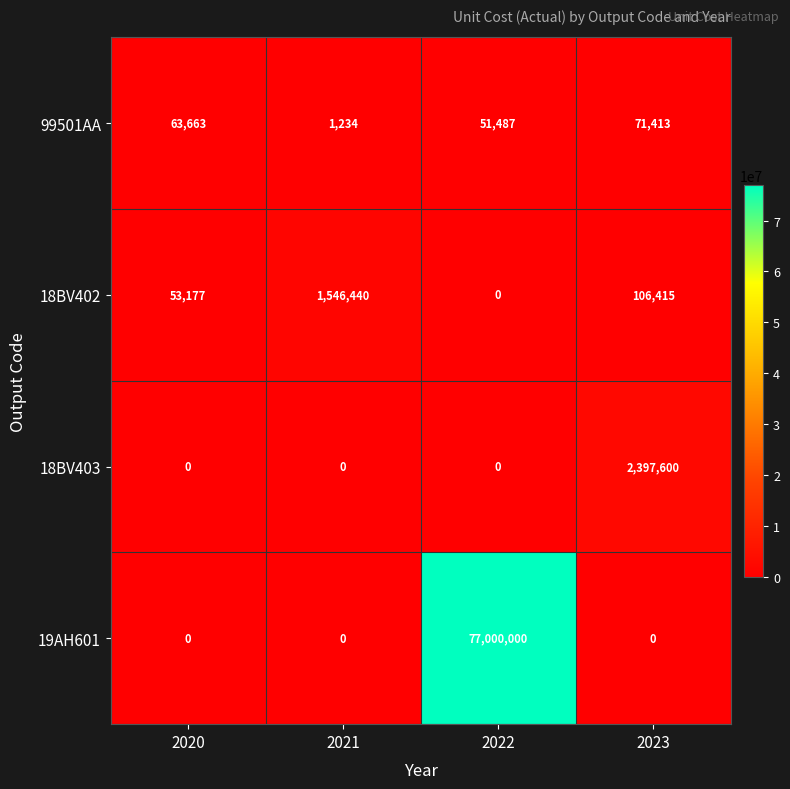

How many data points does each series have?

4